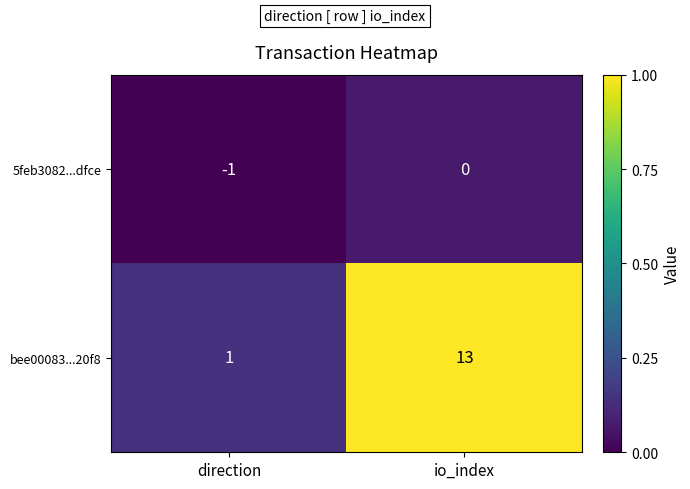

Rank the series at io_index from lowest to highest value.

5feb3082...dfce, bee00083...20f8